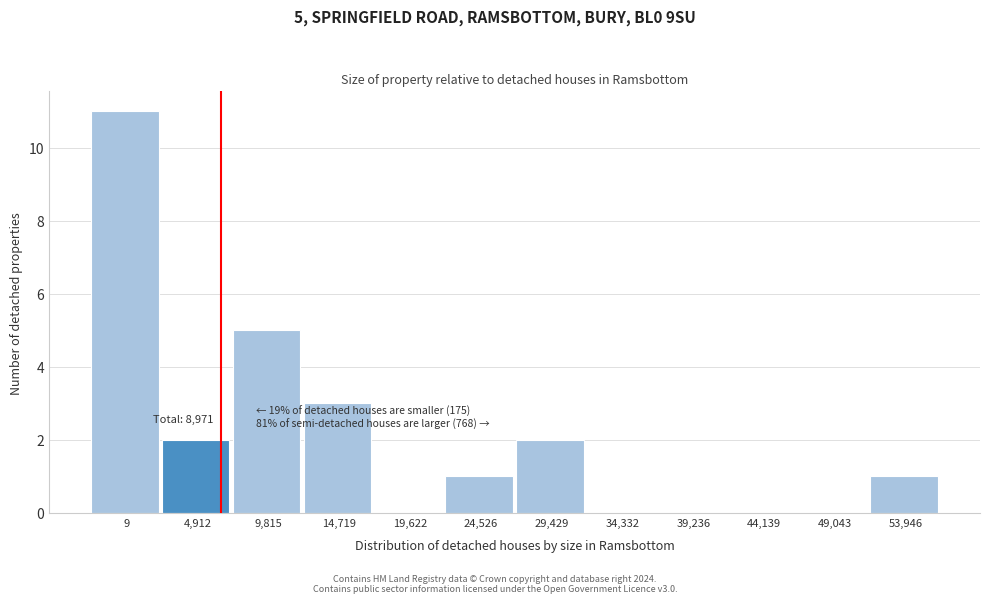

Reading right to left, list all the values displayed in this chart.

53,946=1	49,043=0	44,139=0	39,236=0	34,332=0	29,429=2	24,526=1	19,622=0	14,719=3	9,815=5	4,912=2	9=11